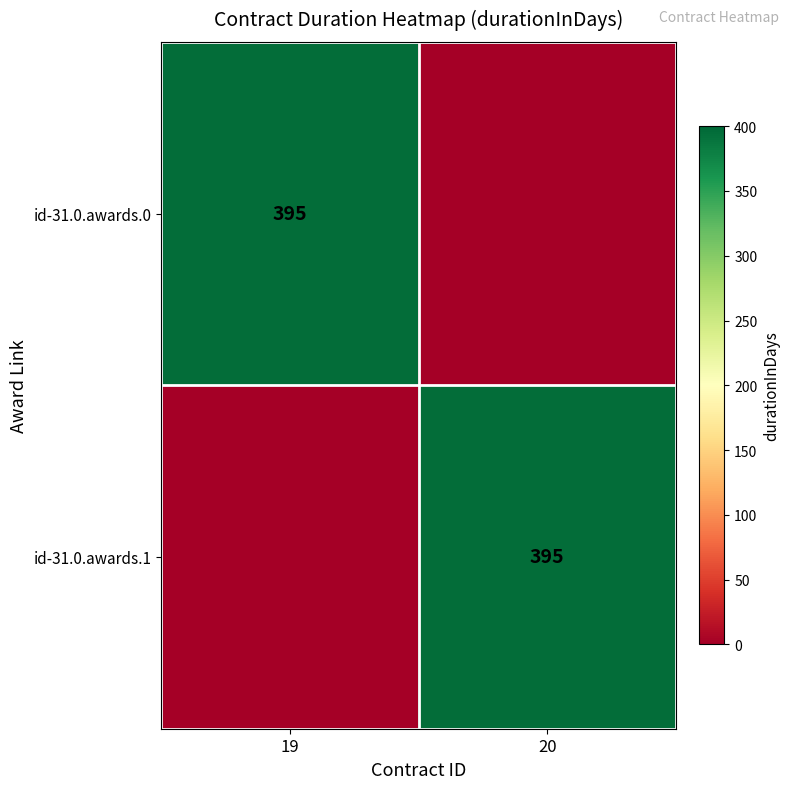

At which category is the sum across all series the highest?

19